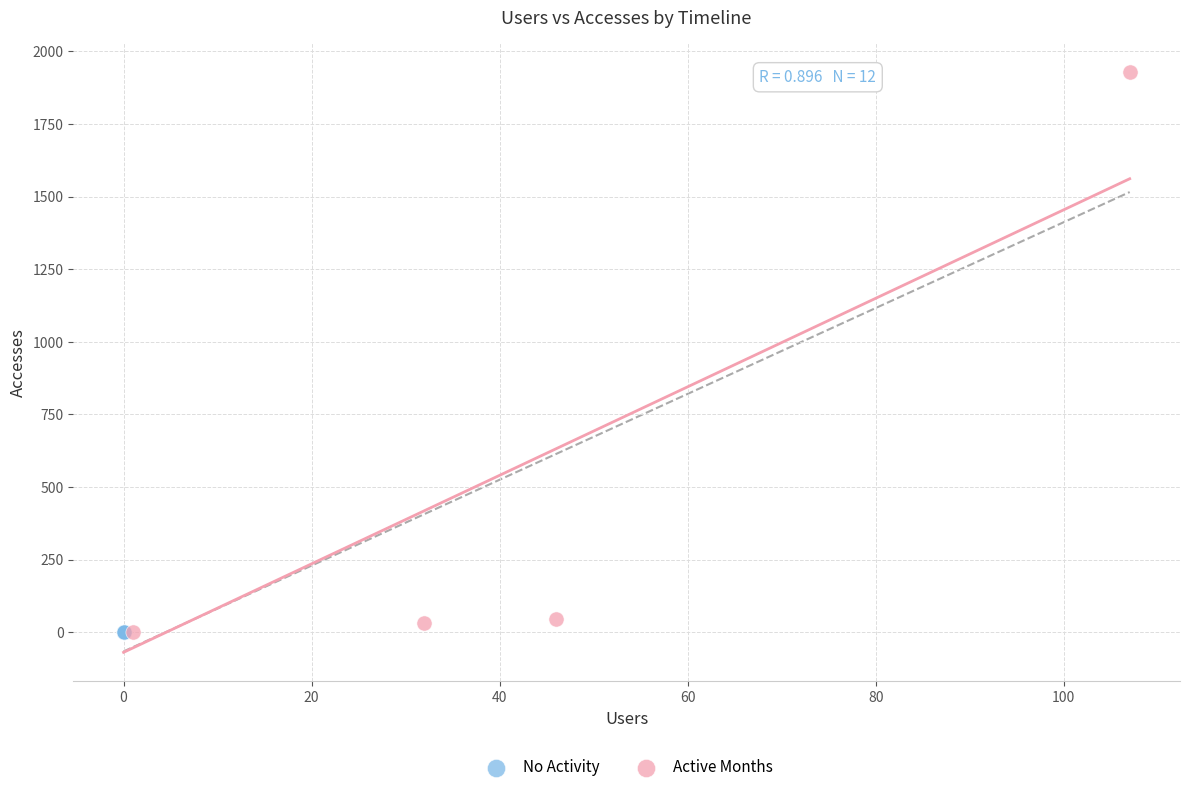

Which series contains the highest Y value?

Active Months